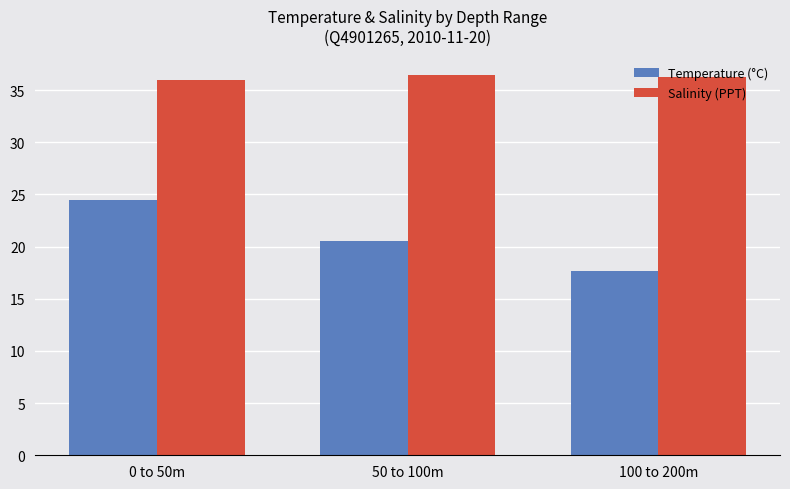

Rank the series by their maximum value, from highest to lowest.

Salinity (PPT), Temperature (°C)